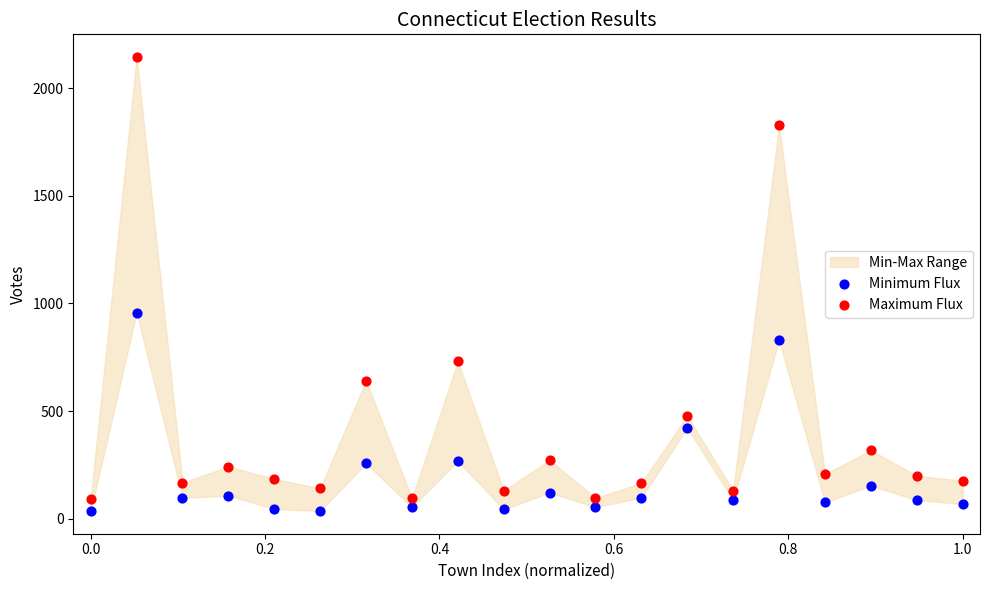

Which series has the widest spread of Y values?

Maximum Flux